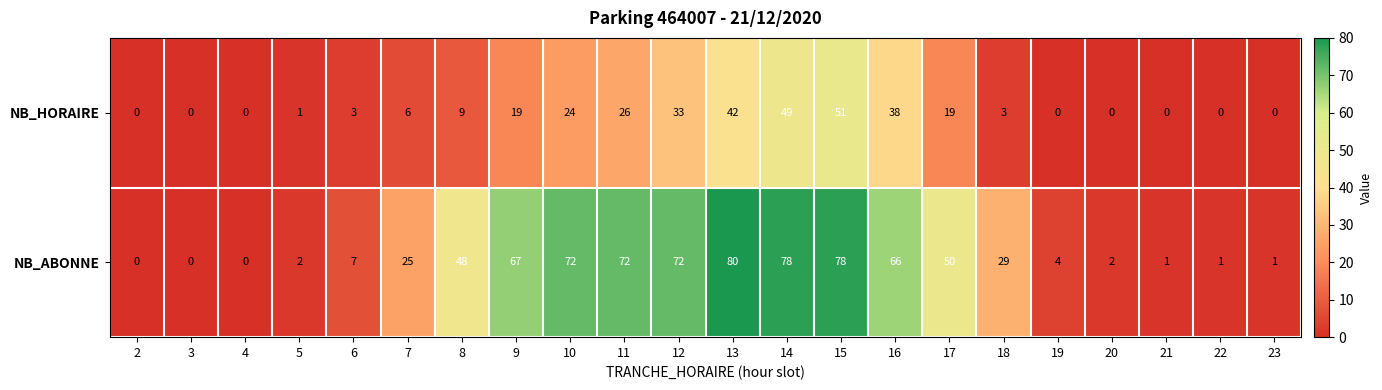

What is the difference between the NB_HORAIRE values at 14 and 4?

49